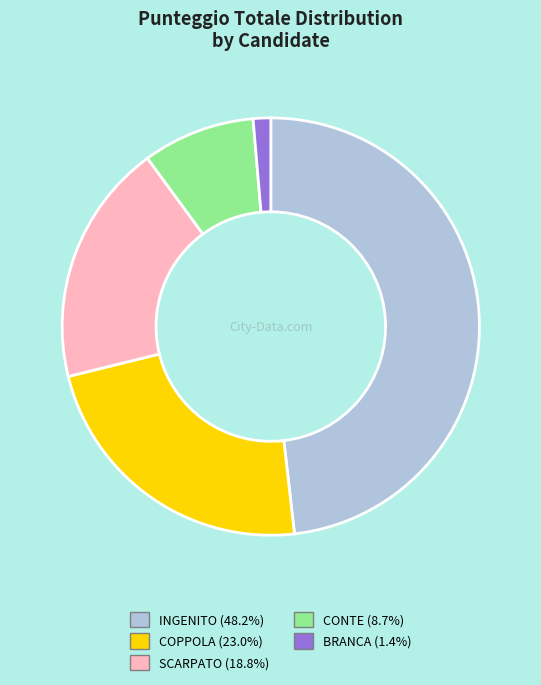

Do BRANCA and INGENITO together represent more than half of the pie?

No